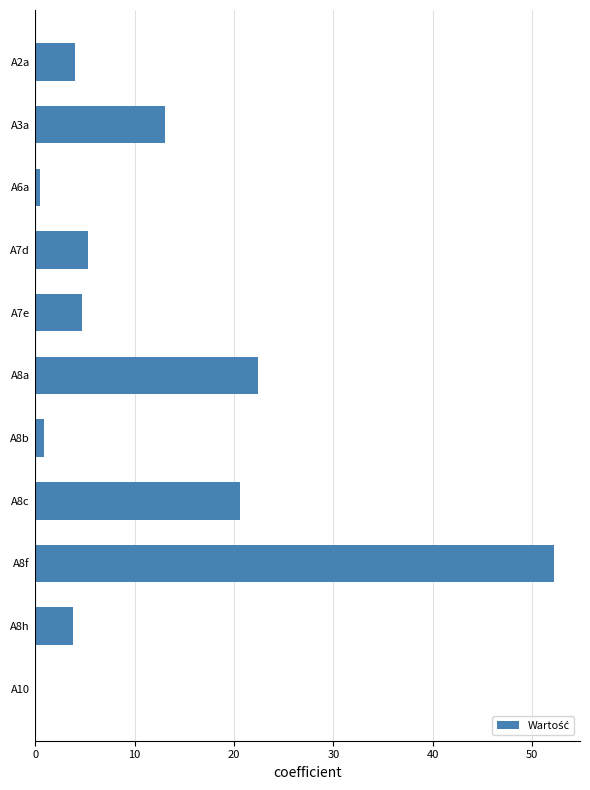

True or false: the data shows 4.0 at A2a.

True